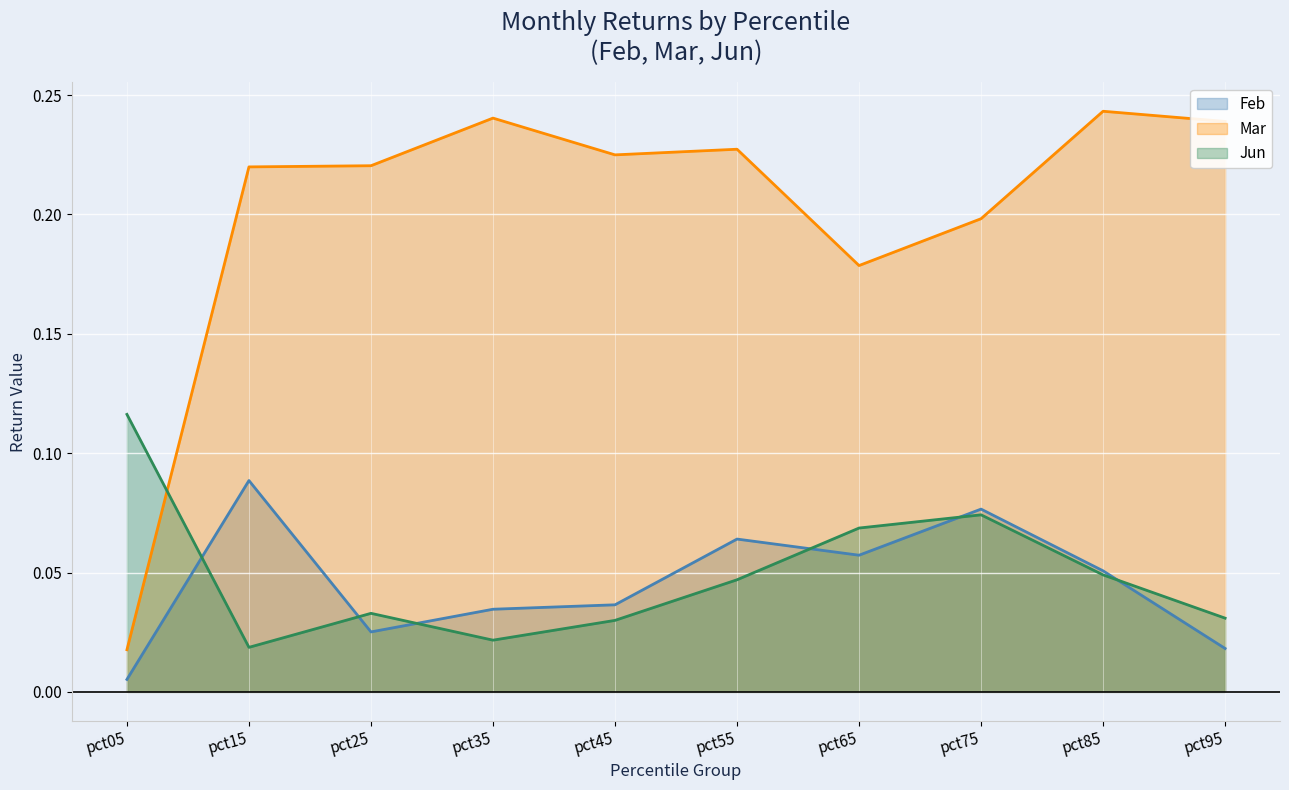

Is the value of Feb at pct15 greater than the value of Jun at pct65?

Yes